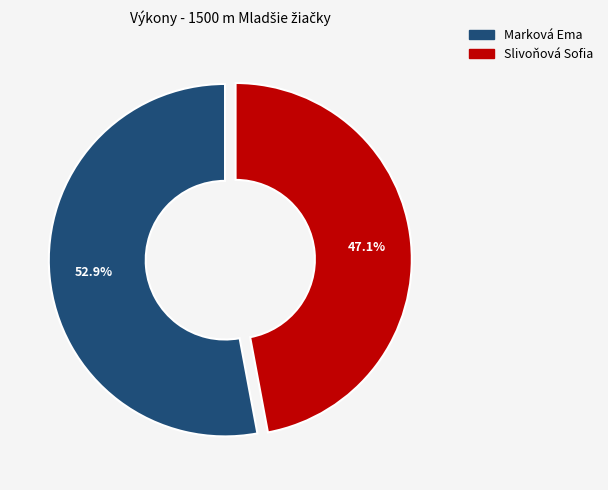

True or false: Marková Ema accounts for 58% of the total.

False